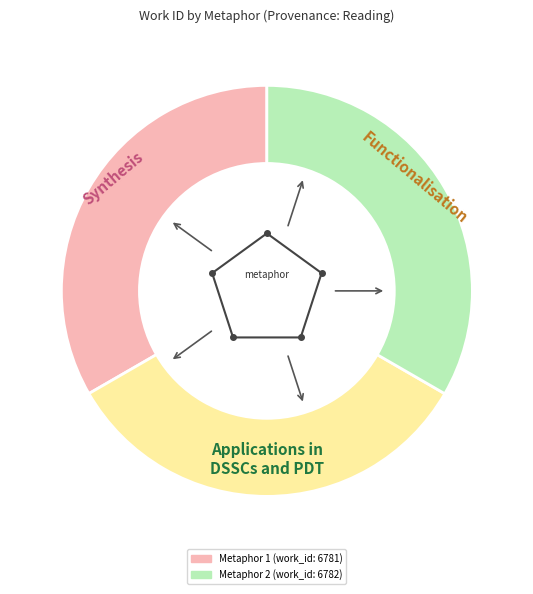

Does any single category account for the majority?

No